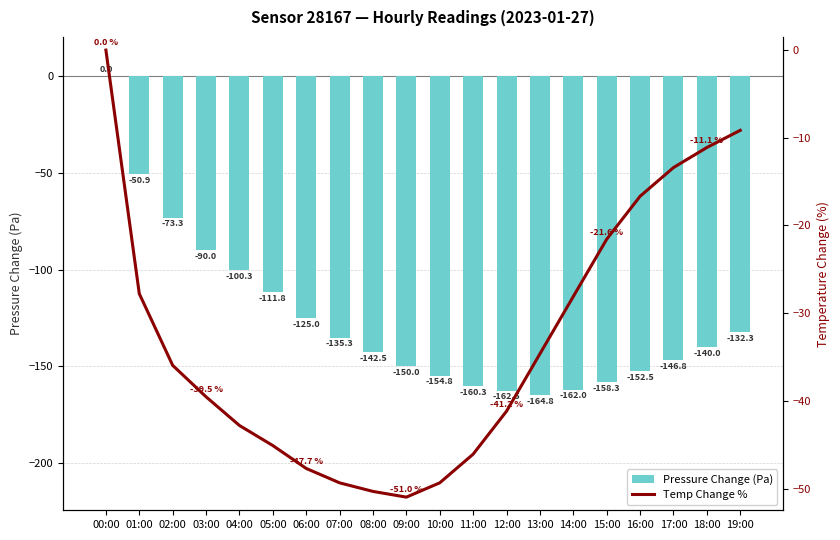

How many values in the Pressure Change (Pa) series exceed -140?

9